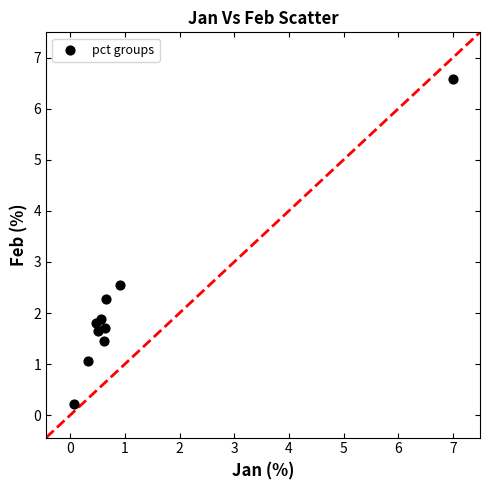

What Y value in the scatter plot is closest to 3?

2.5